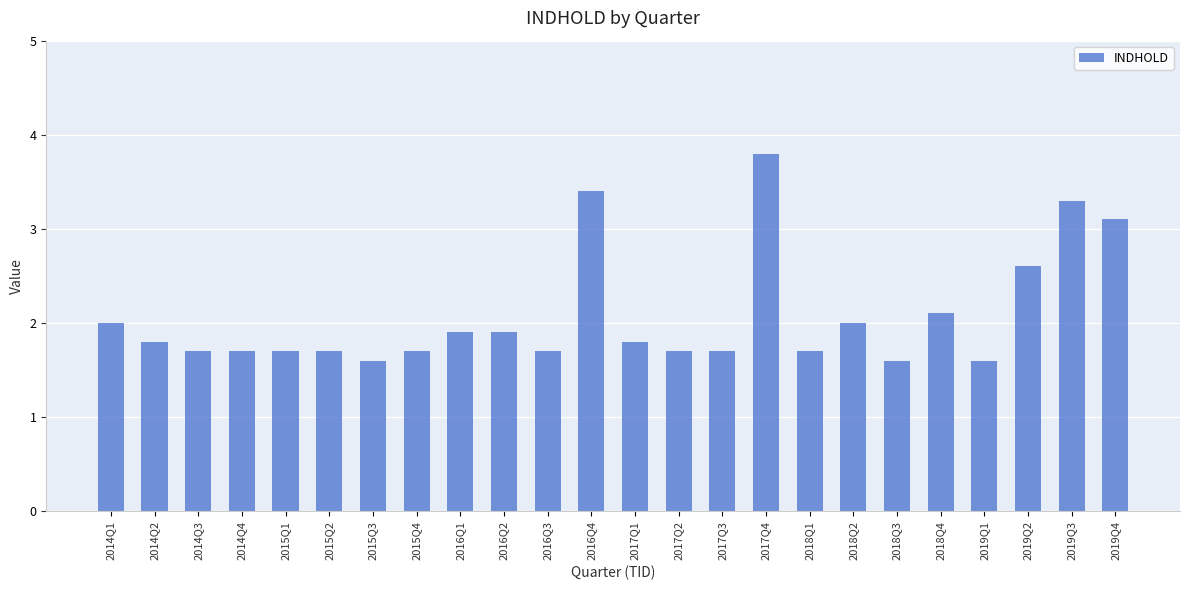

At which category does the chart reach its peak across all series?

2017Q4